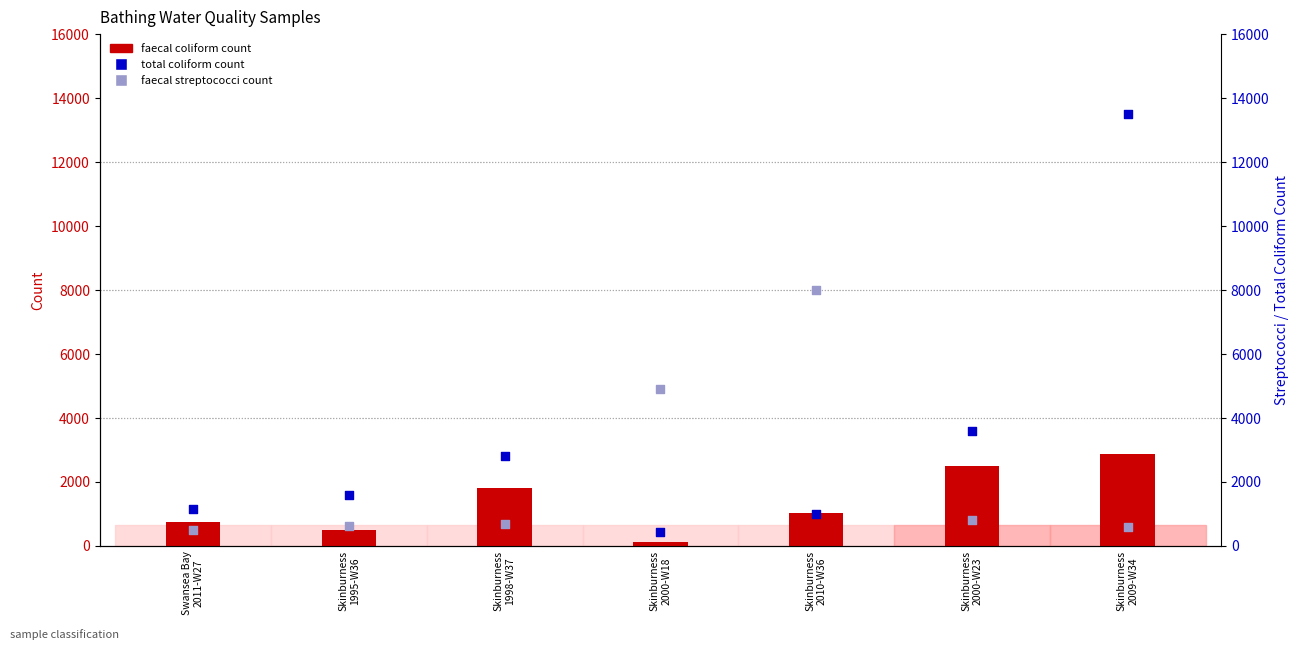

Which series has the widest spread of Y values?

total coliform count